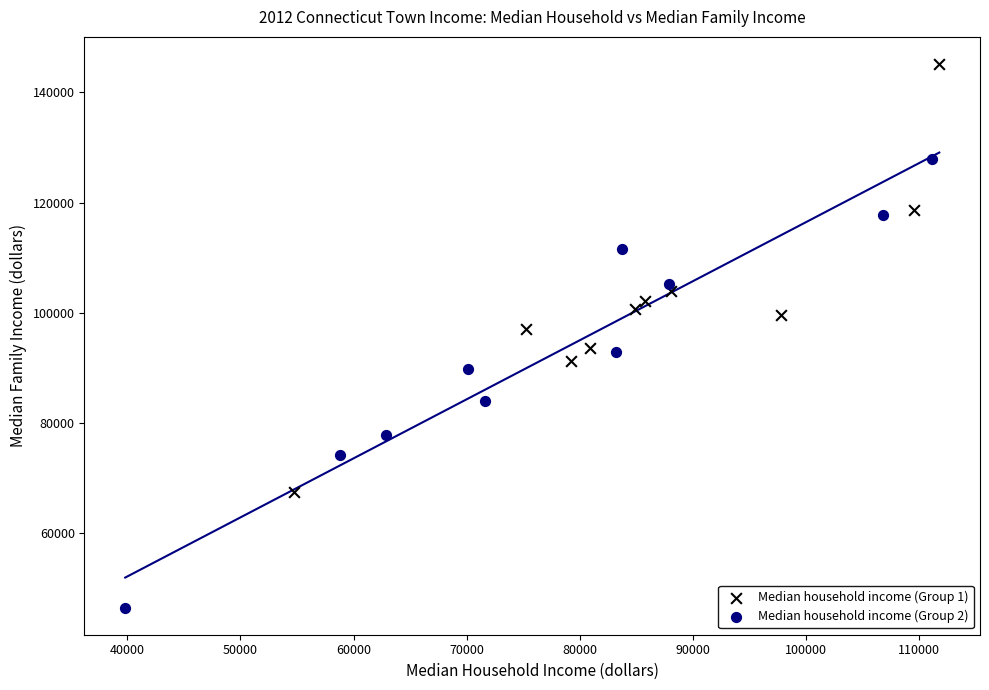

What are all the series names shown in the legend?

Median household income (Group 1), Median household income (Group 2)